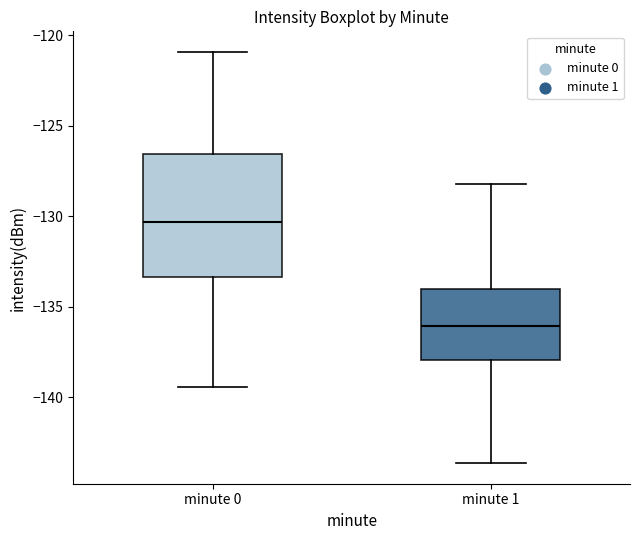

Which box is the tallest, from its lower edge to its upper edge?

minute 0